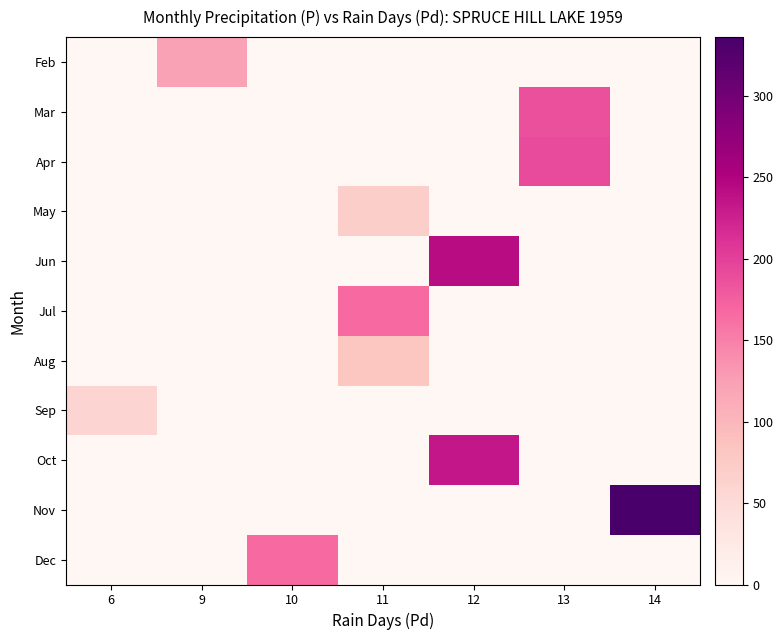

How many categories are shown in the chart?

7